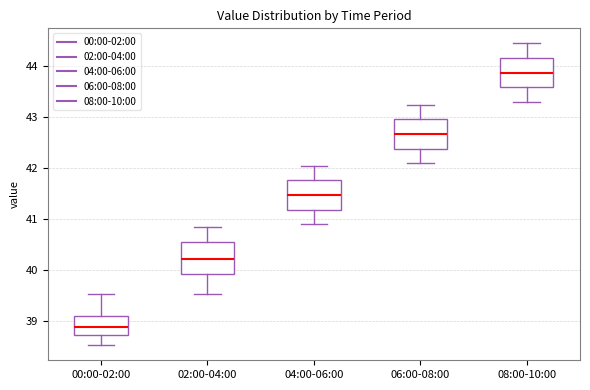

Which box's median line is the highest?

08:00-10:00